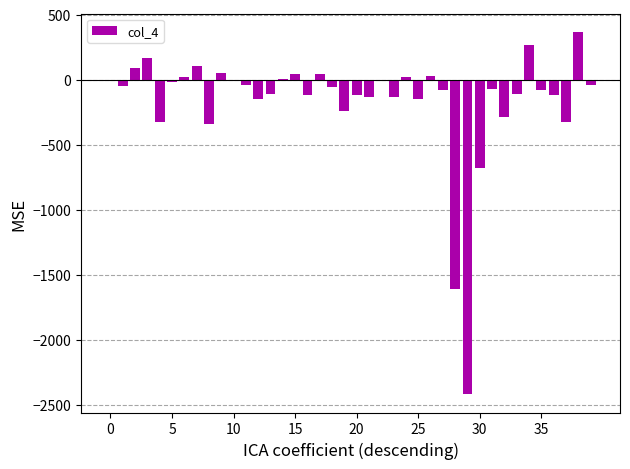

What is the sum of all values?

-6621